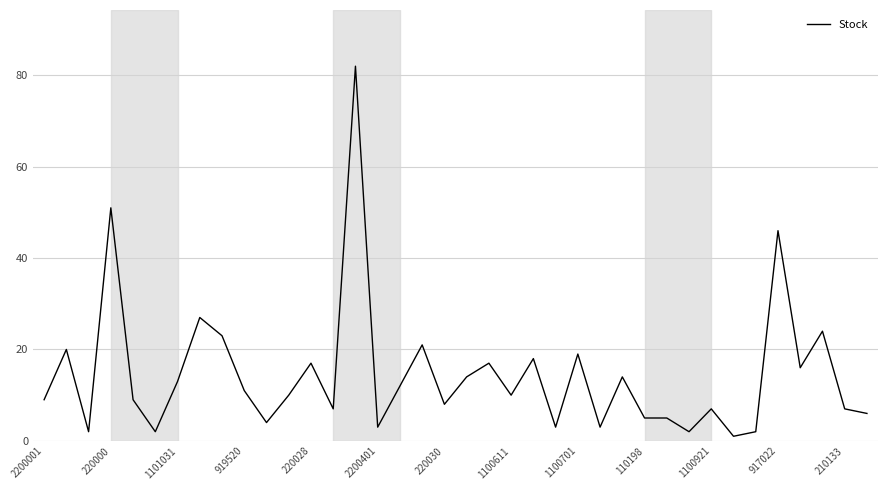

What is the maximum value shown in the chart?

82